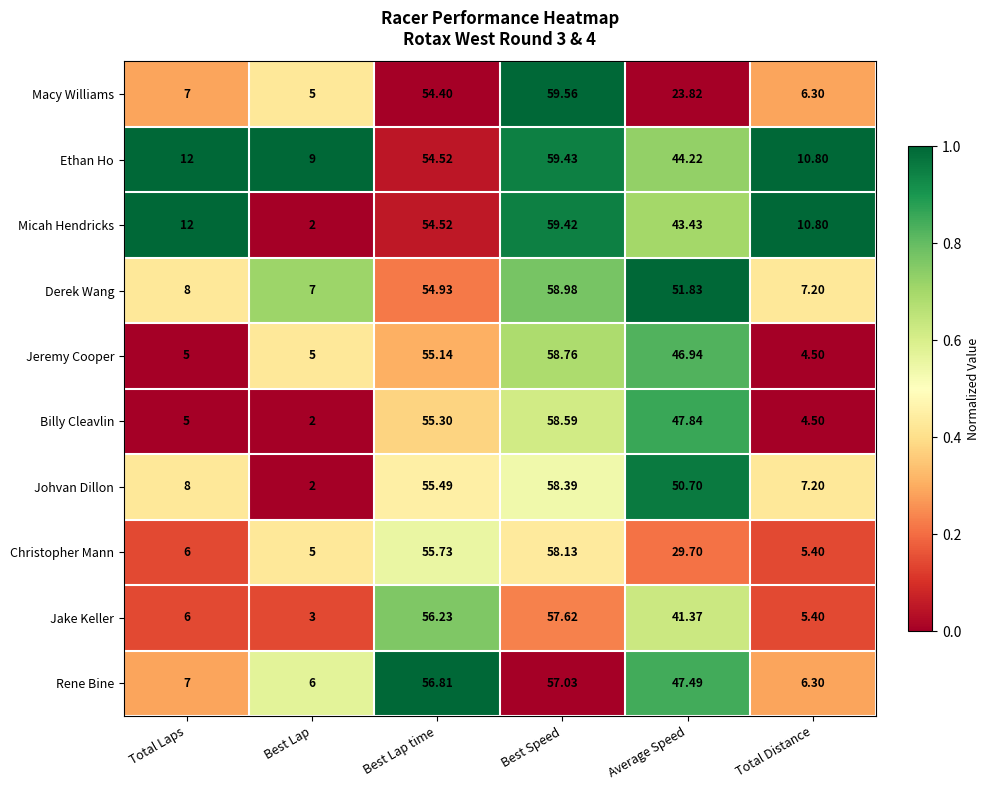

Which series has the largest total across all categories?

Ethan Ho